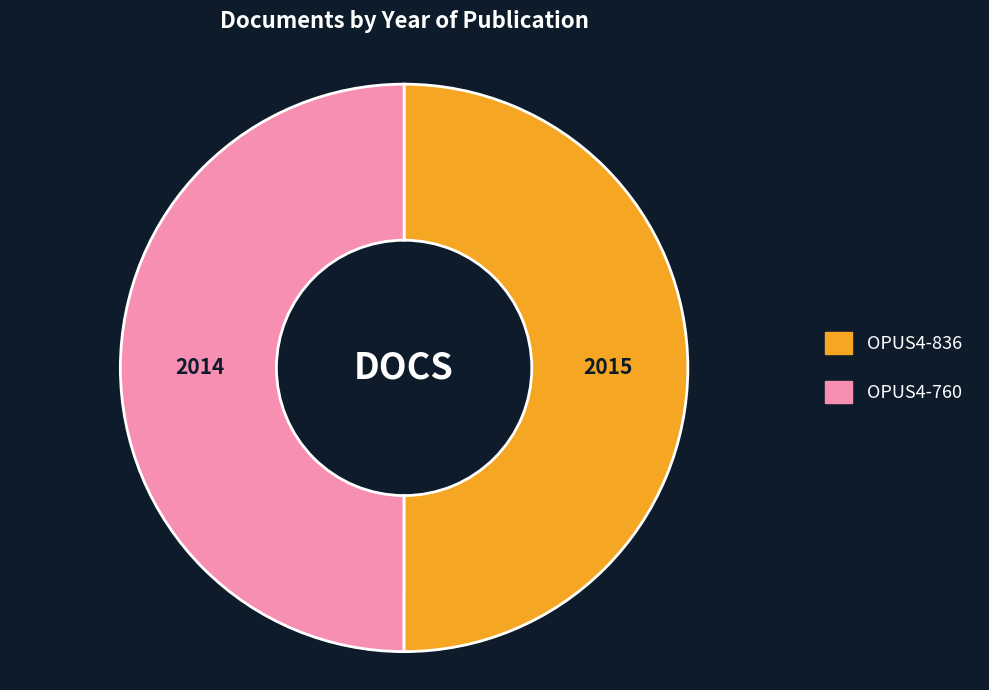

Approximately how many times larger is the value at OPUS4-760 compared to OPUS4-836?

1.0